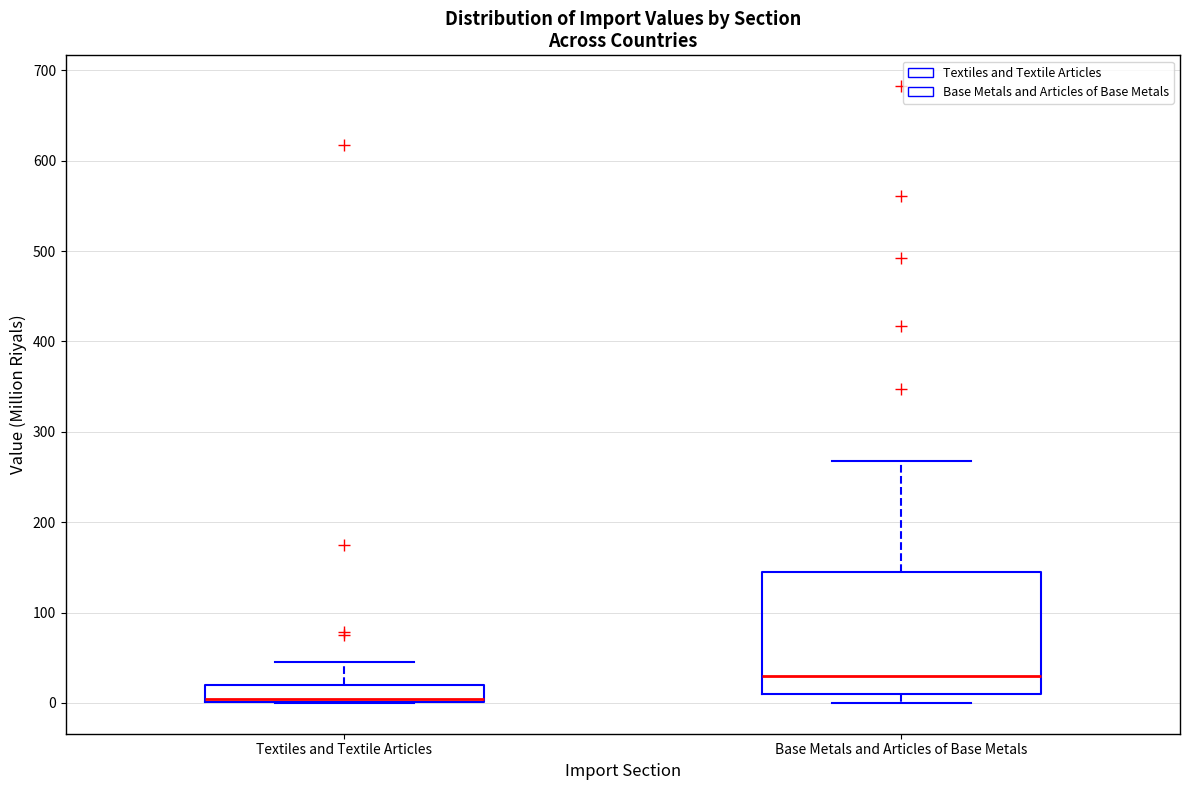

Which box has the lowest median line?

Textiles and Textile Articles